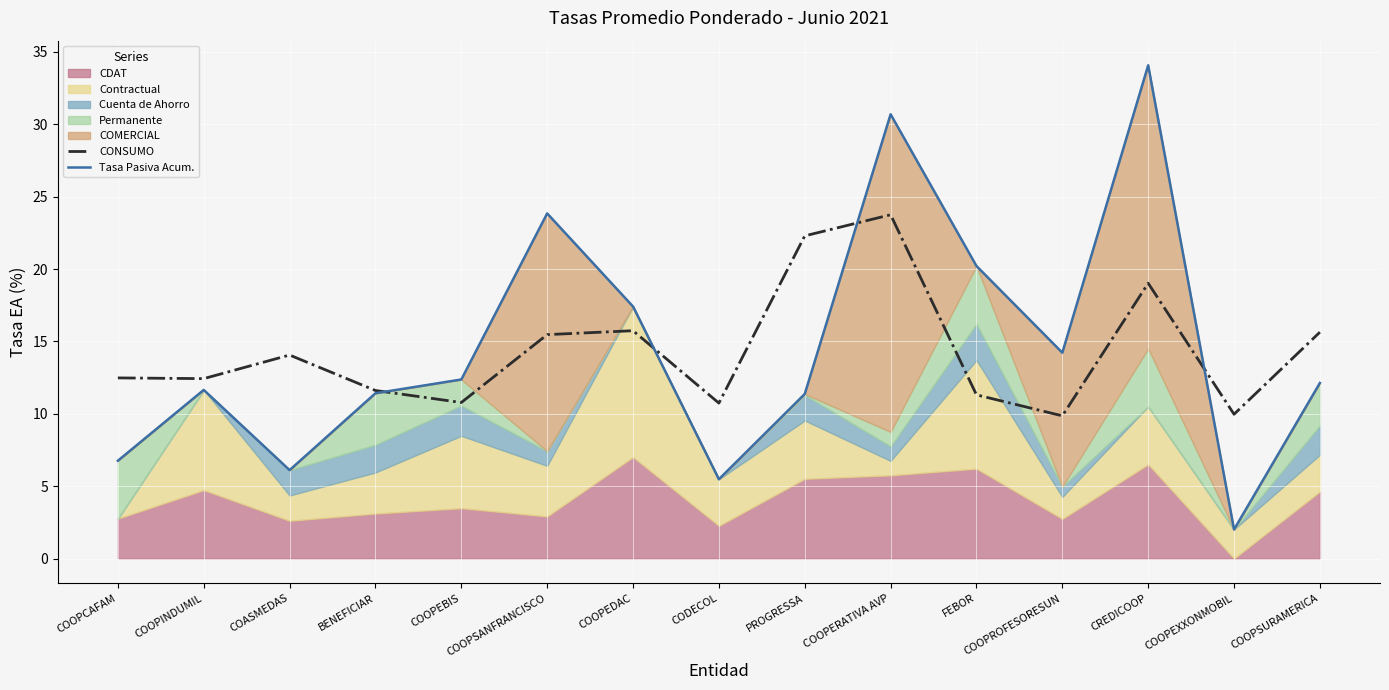

Which category has the highest value in the CONSUMO series?

COOPERATIVA AVP